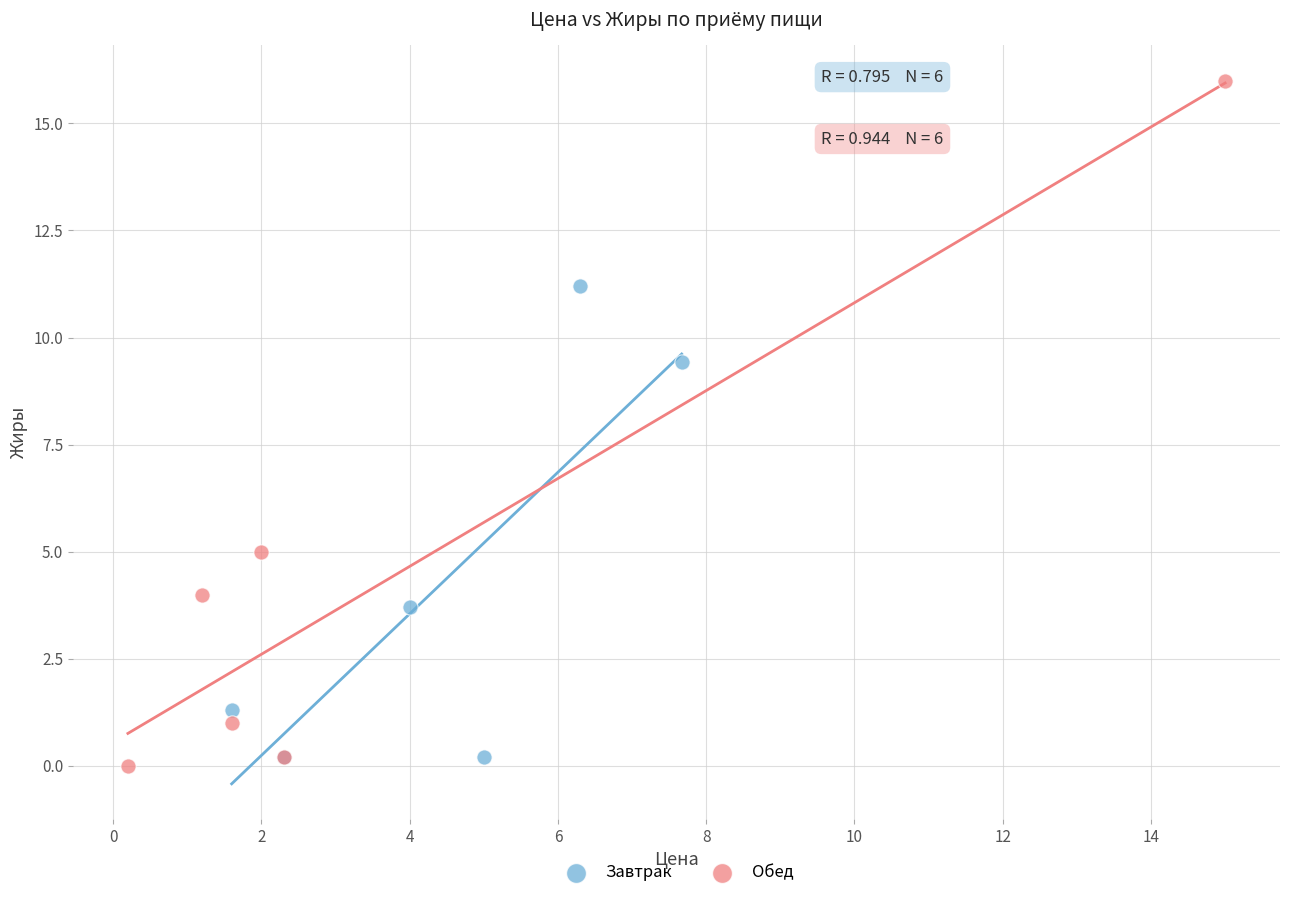

Which series contains the highest Y value?

Обед